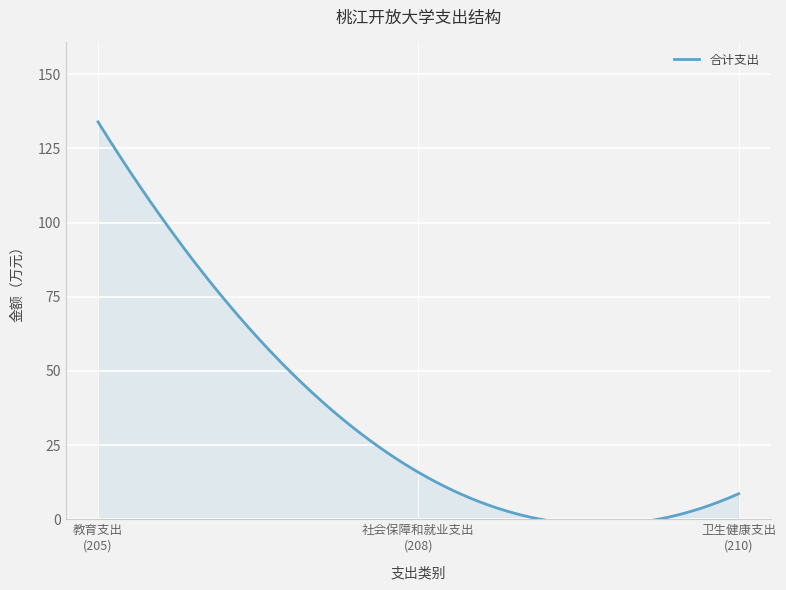

Where is the data nearest to the value 71?

社会保障和就业支出
(208)